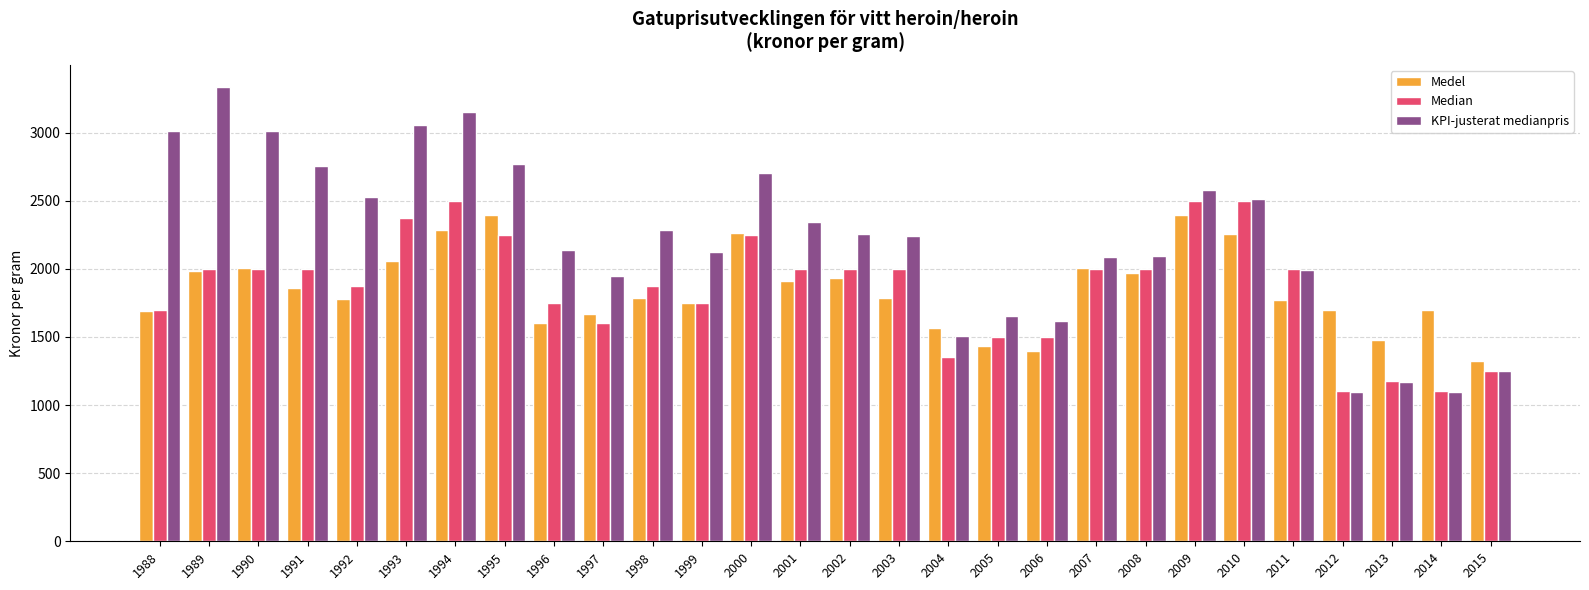

Is the value of Medel at 2013 greater than the value of Median at 2003?

No